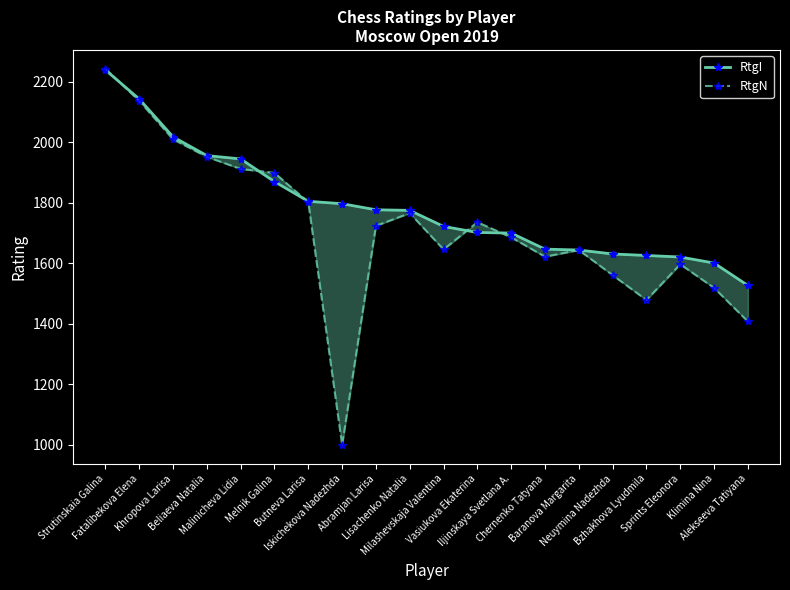

True or false: RtgI has more than 0 interior local peaks.

False